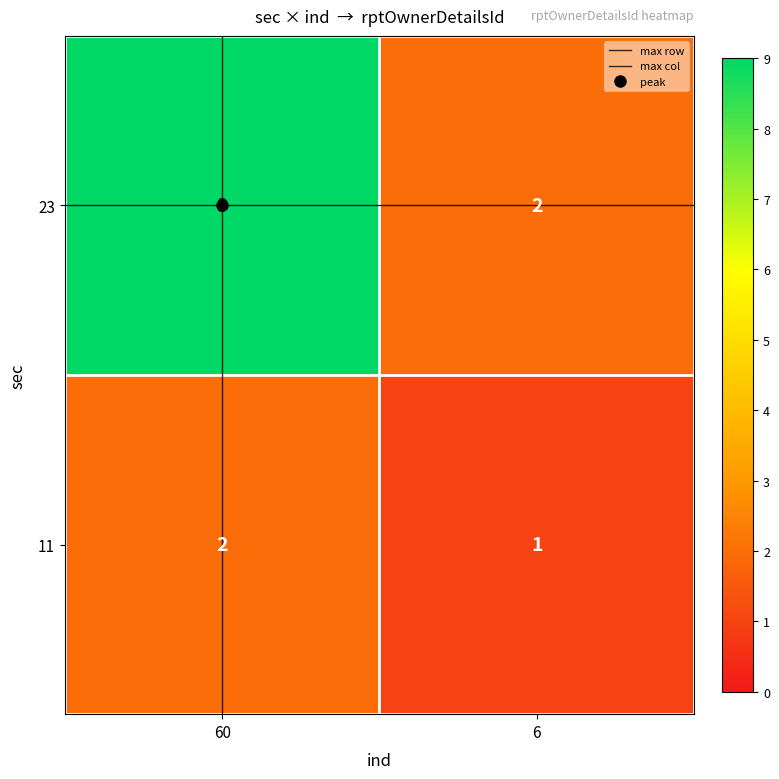

Which label corresponds to the largest value in the chart?

60